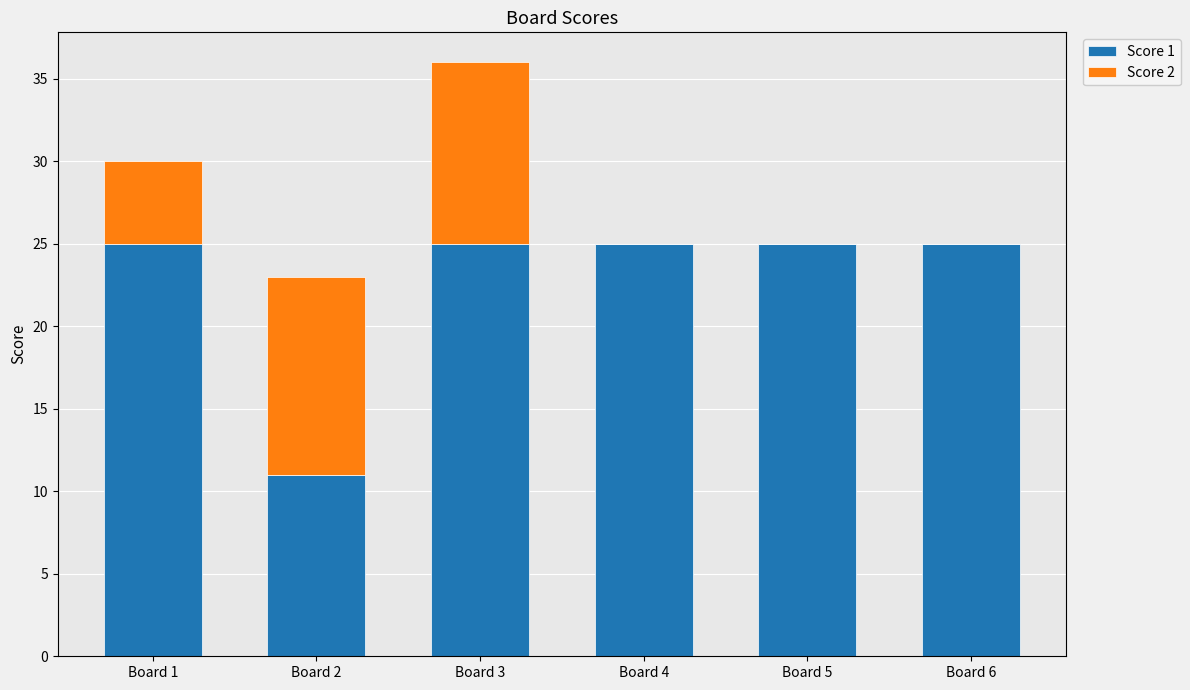

Is it true that Score 1 equals 44 at Board 3?

False